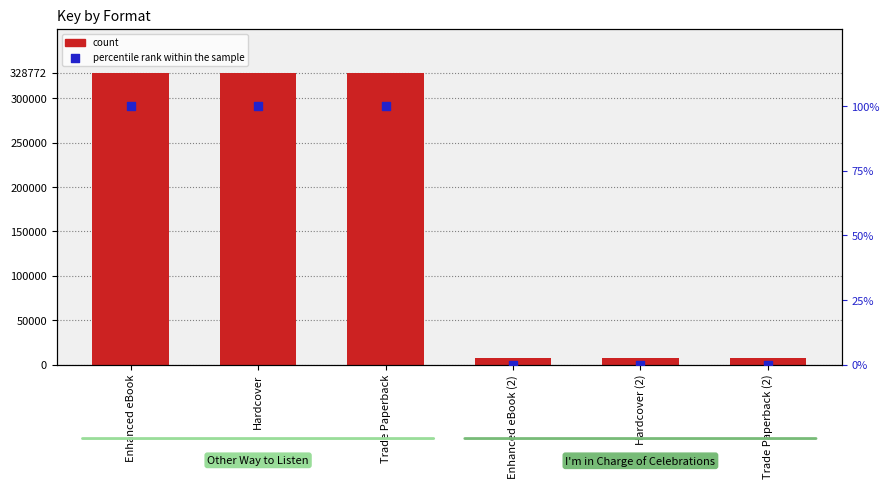

At which category is the sum across all series the highest?

Enhanced eBook